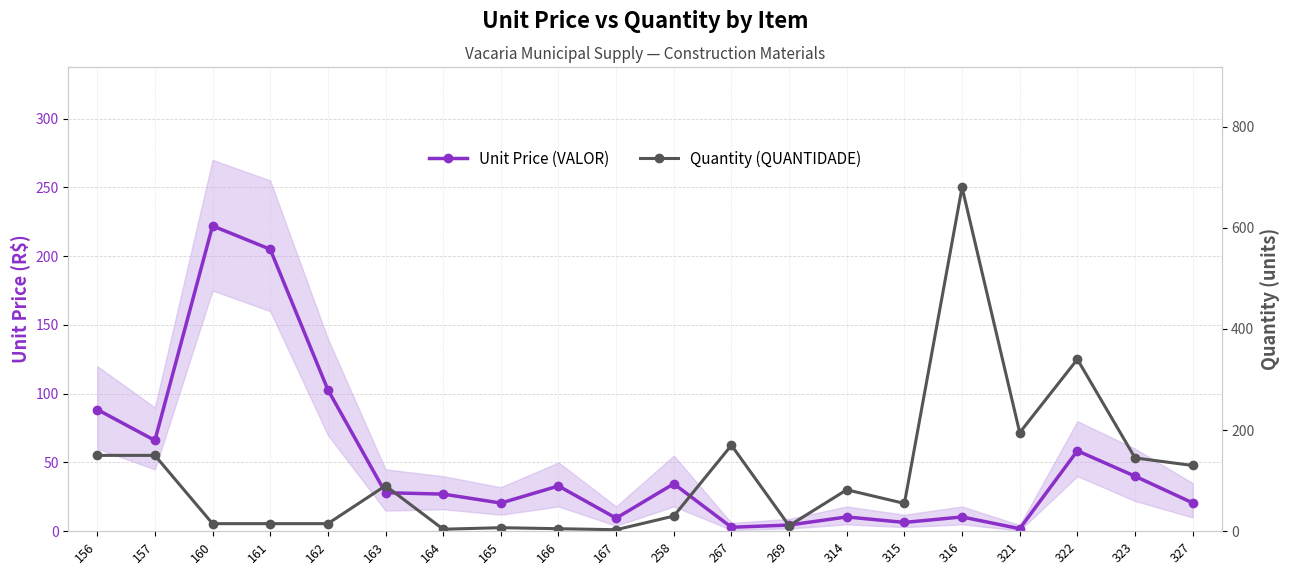

What is the difference between the second highest and second lowest values in the Unit Price (VALOR) series?

202.1